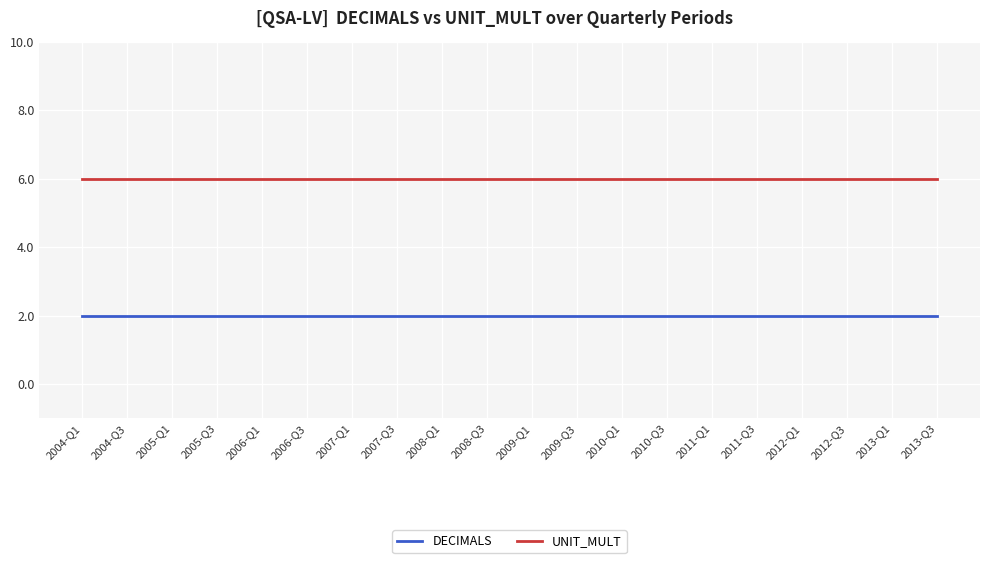

List the series in order of their peak value, lowest first.

DECIMALS, UNIT_MULT